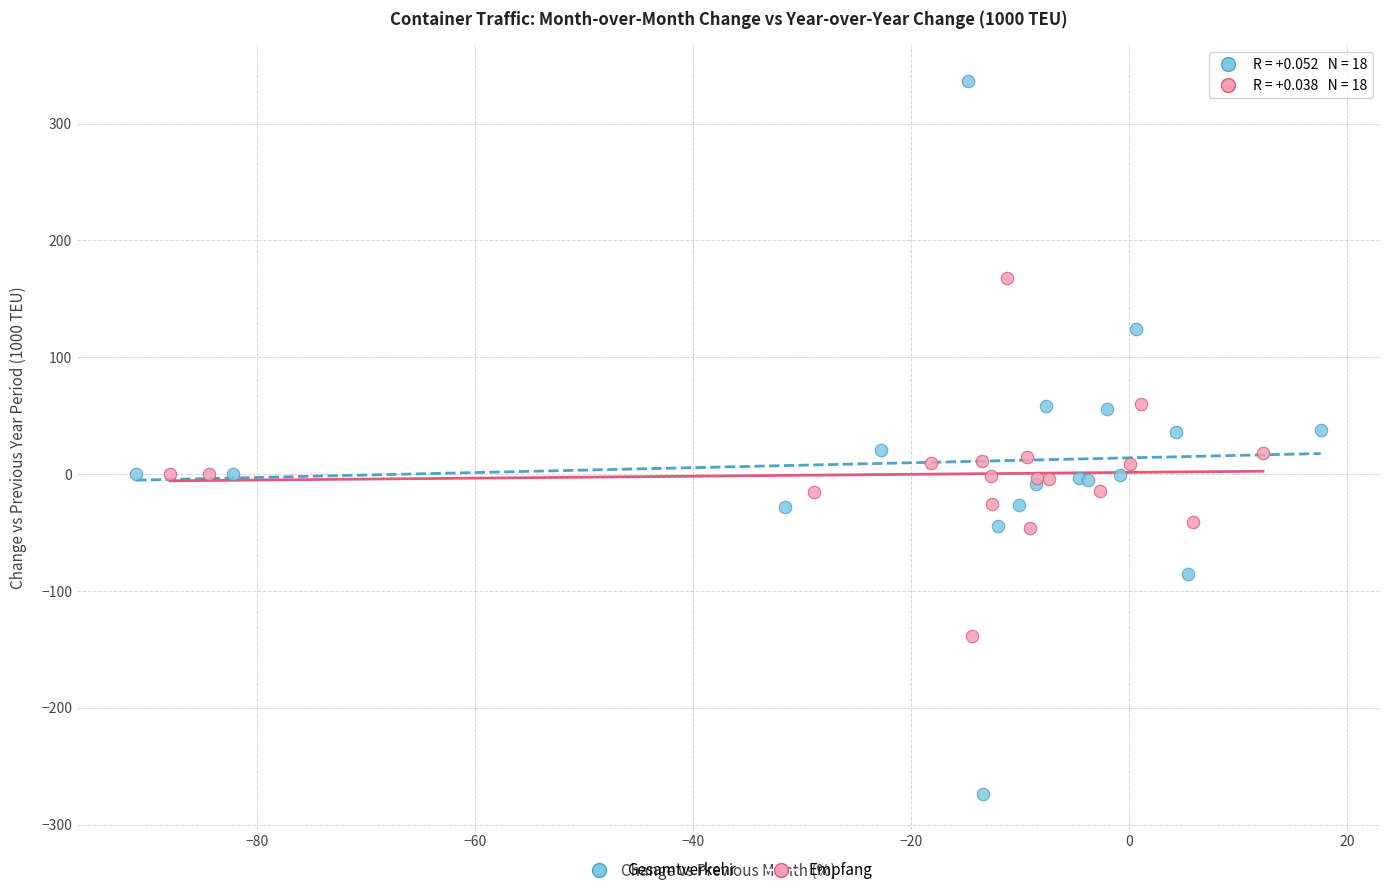

Which series has the widest spread of Y values?

Gesamtverkehr